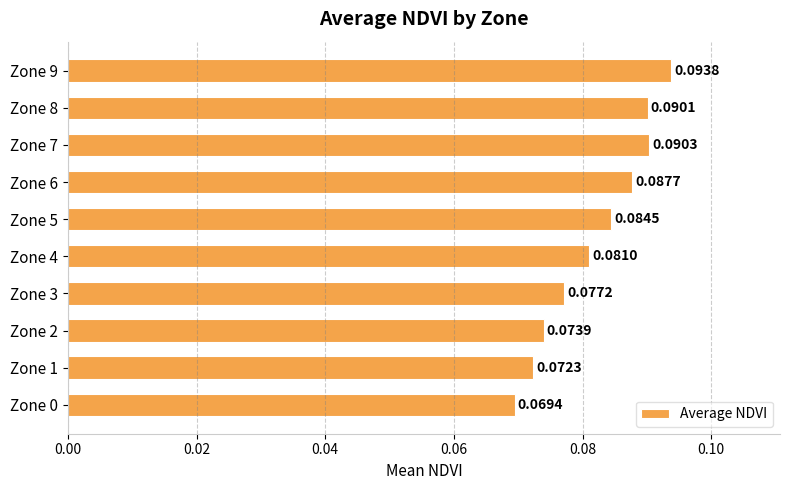

How many bars are there in total?

10